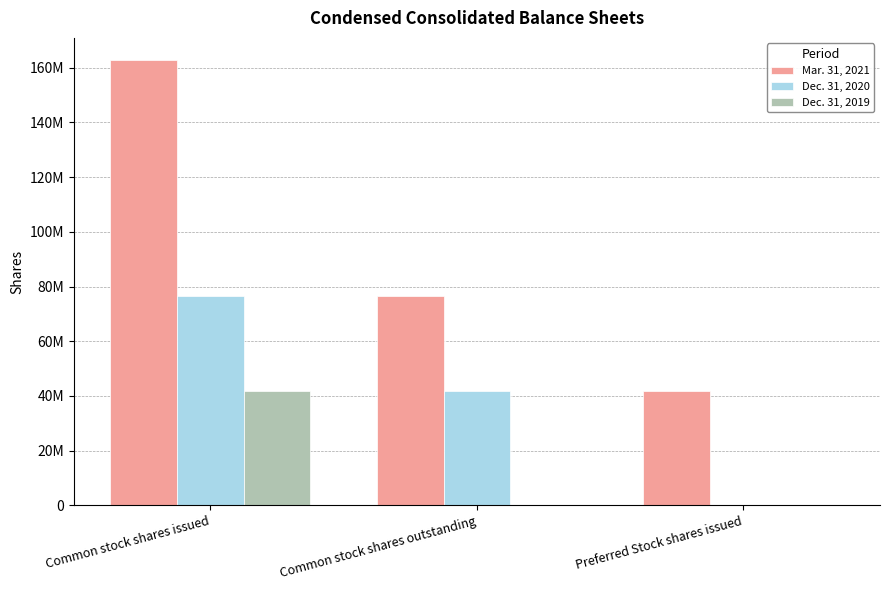

What are all the series names shown in the legend?

Mar. 31, 2021, Dec. 31, 2020, Dec. 31, 2019